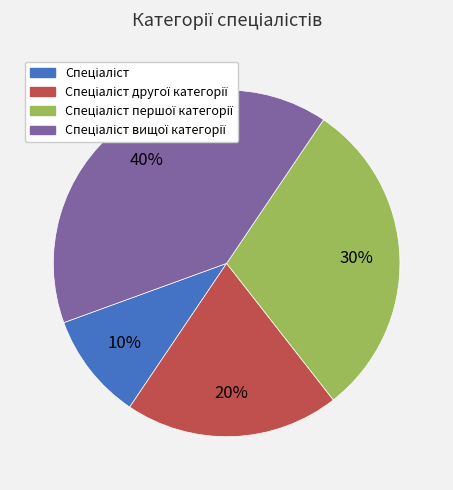

How many slices are in this pie chart?

4